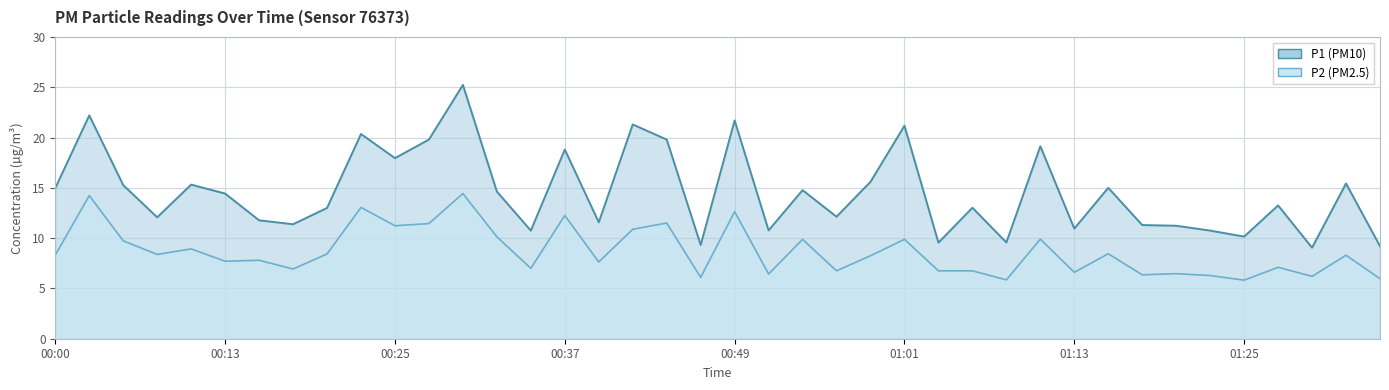

The value of P1 at 00:42 is 21.3. True or false?

True